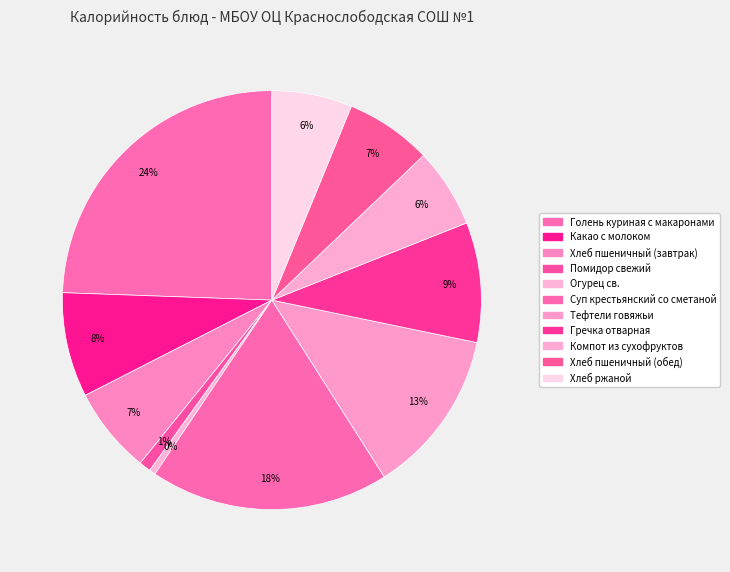

The Хлеб пшеничный (обед) slice represents 7% of the pie. True or false?

True